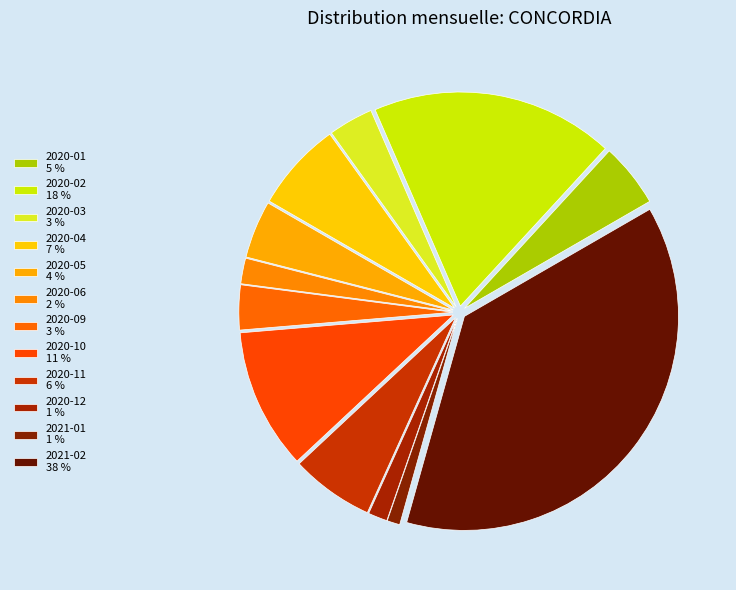

Count the number of slices in the pie.

12